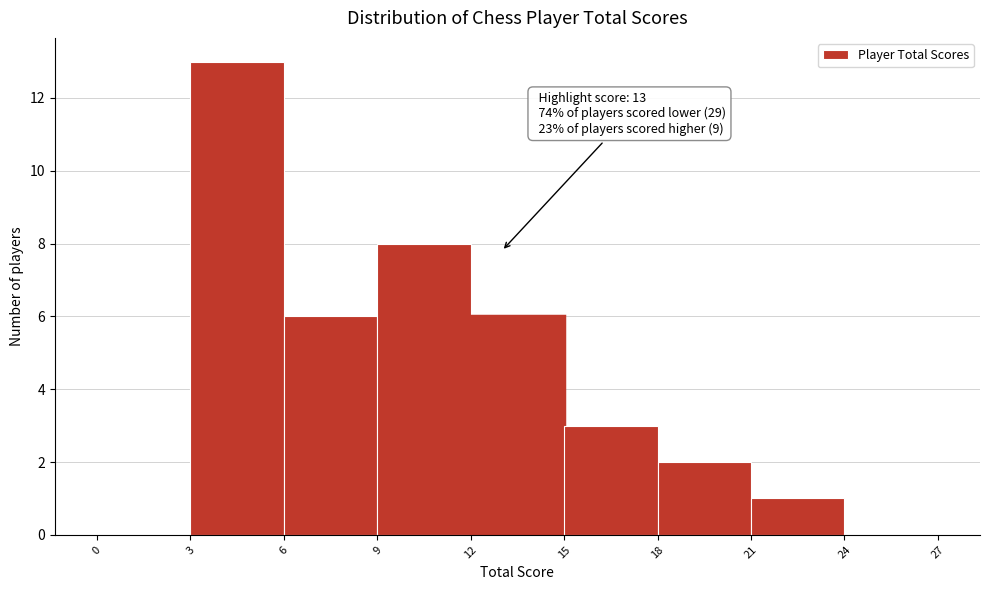

Over which range of the x-axis is the bar tallest?

3 to 6